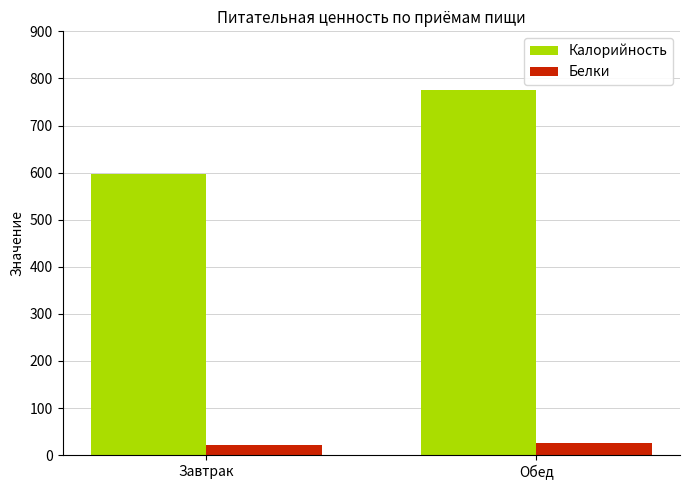

Read the Белки value at Завтрак.

21.1